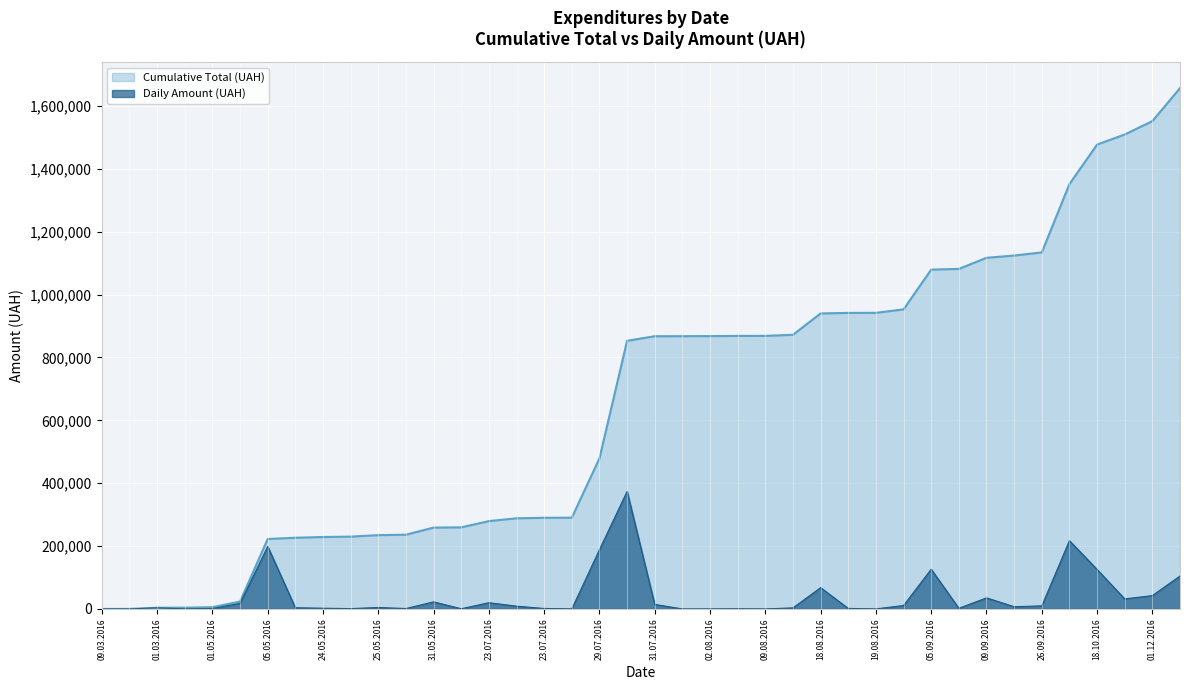

Which label corresponds to the smallest value in the chart?

02.03.2016